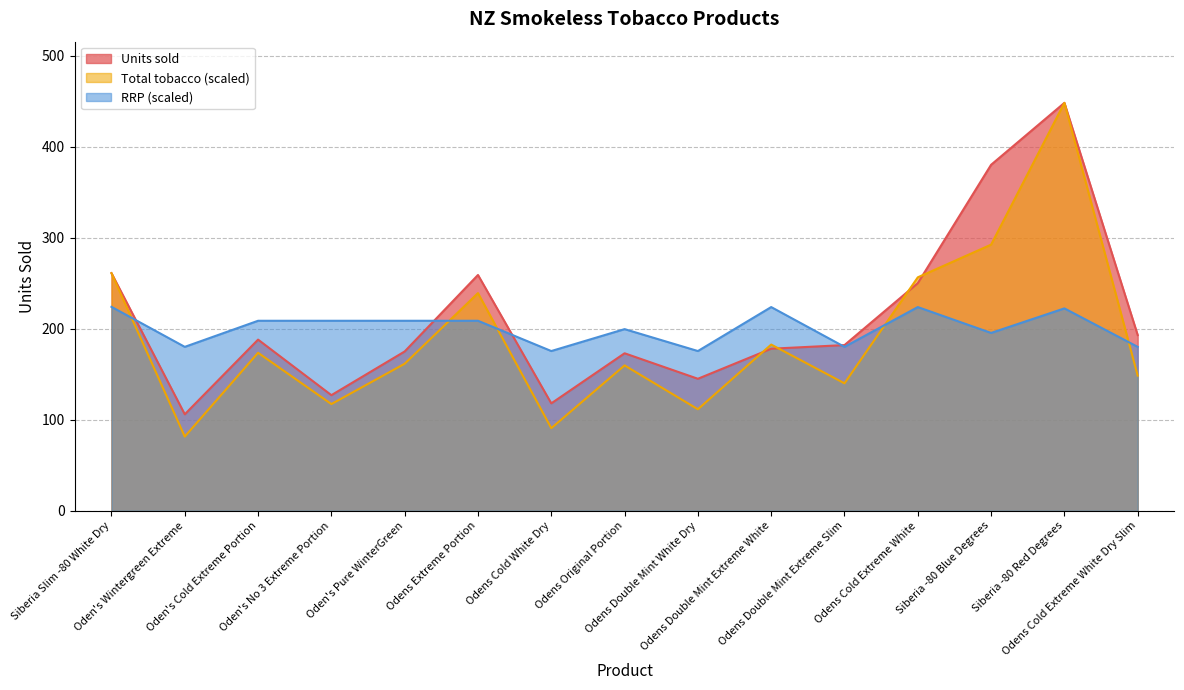

Where is the first local minimum for Total tobacco?

Oden's Wintergreen Extreme